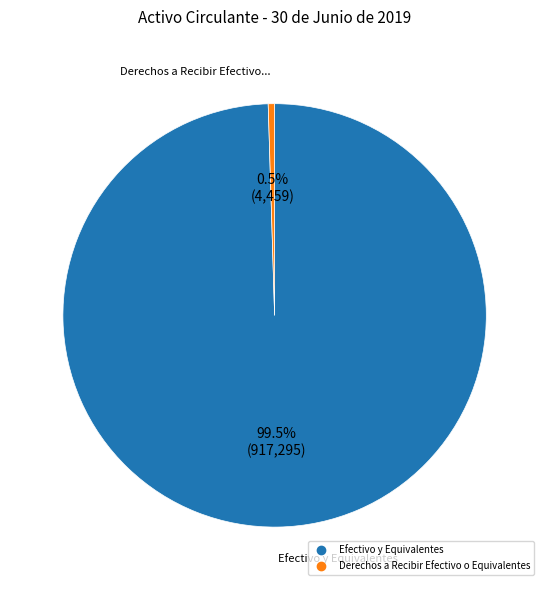

Is there any slice that represents more than half of the pie?

Yes